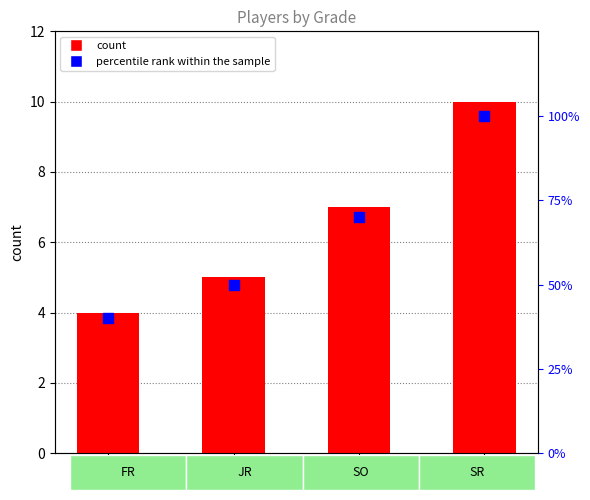

Which series has the largest total across all categories?

percentile rank within the sample